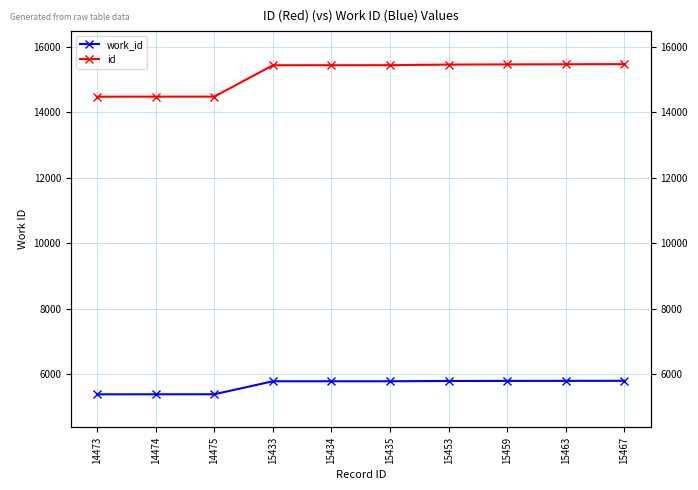

Reading right to left, transcribe all the data shown in this chart.

work_id: 15467=5799	15463=5797	15459=5796	15453=5793	15435=5785	15434=5785	15433=5785	14475=5388	14474=5387	14473=5386
id: 15467=15467	15463=15463	15459=15459	15453=15453	15435=15435	15434=15434	15433=15433	14475=14475	14474=14474	14473=14473